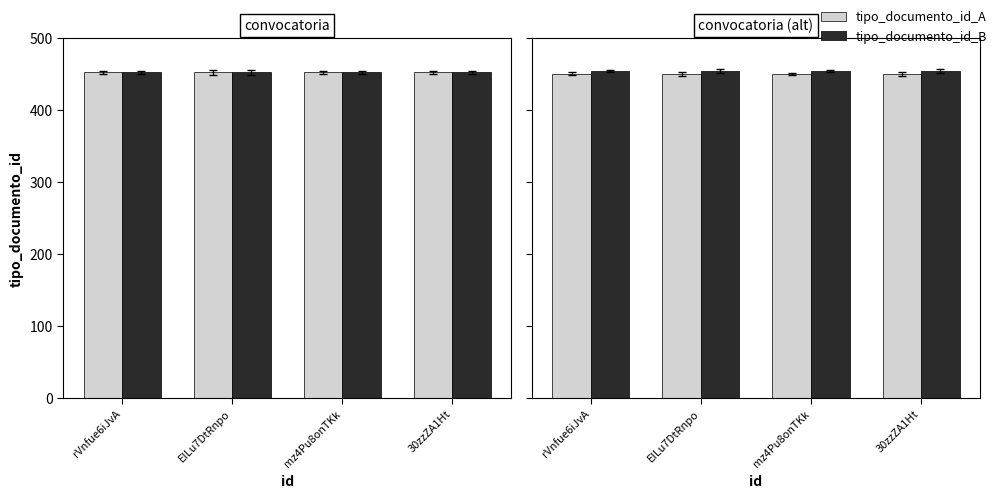

List the series in order of their peak value, lowest first.

tipo_documento_id_A, tipo_documento_id_B